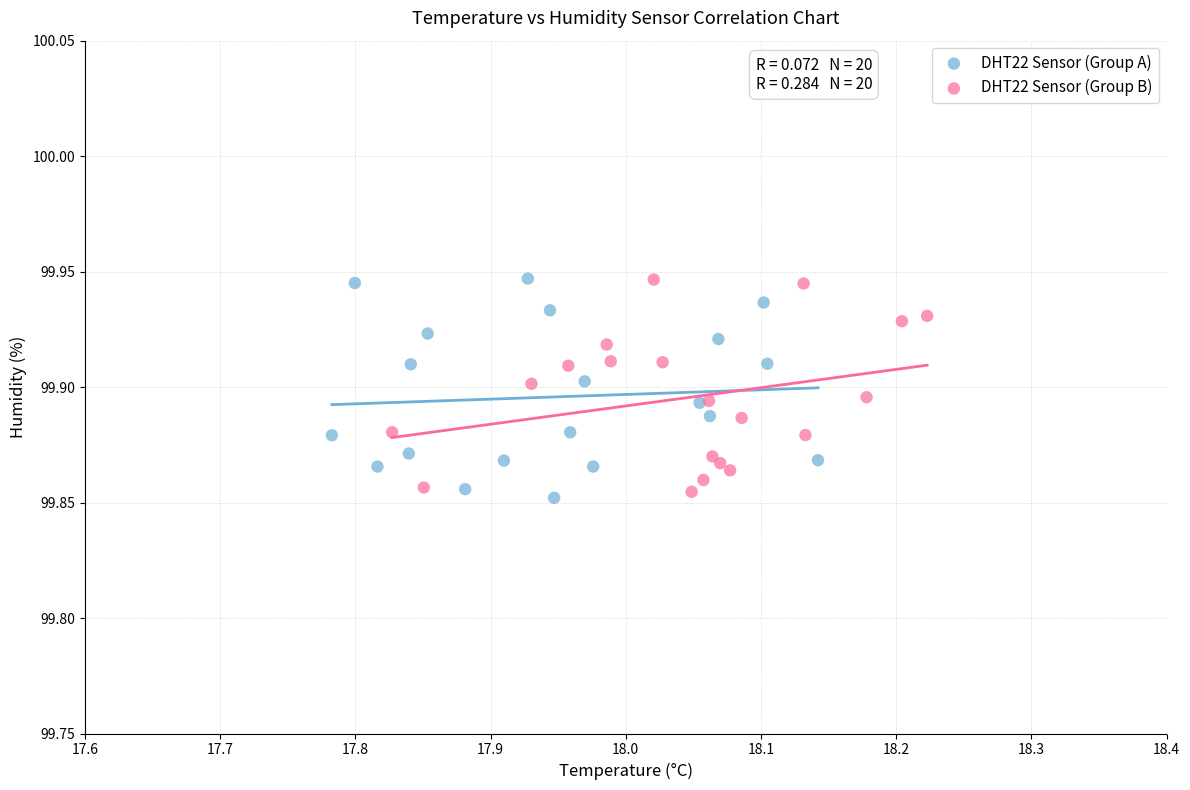

What are all the series names shown in the legend?

DHT22 Sensor (Group A), DHT22 Sensor (Group B)